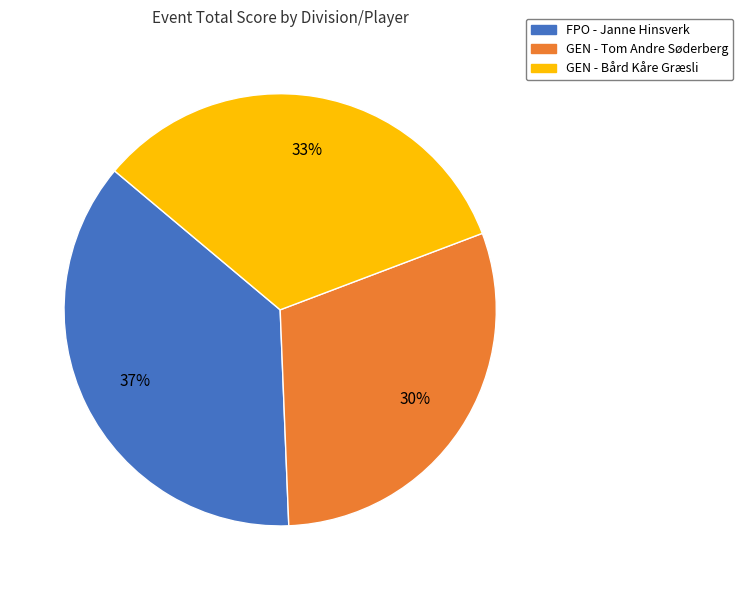

Count the number of slices in the pie.

3